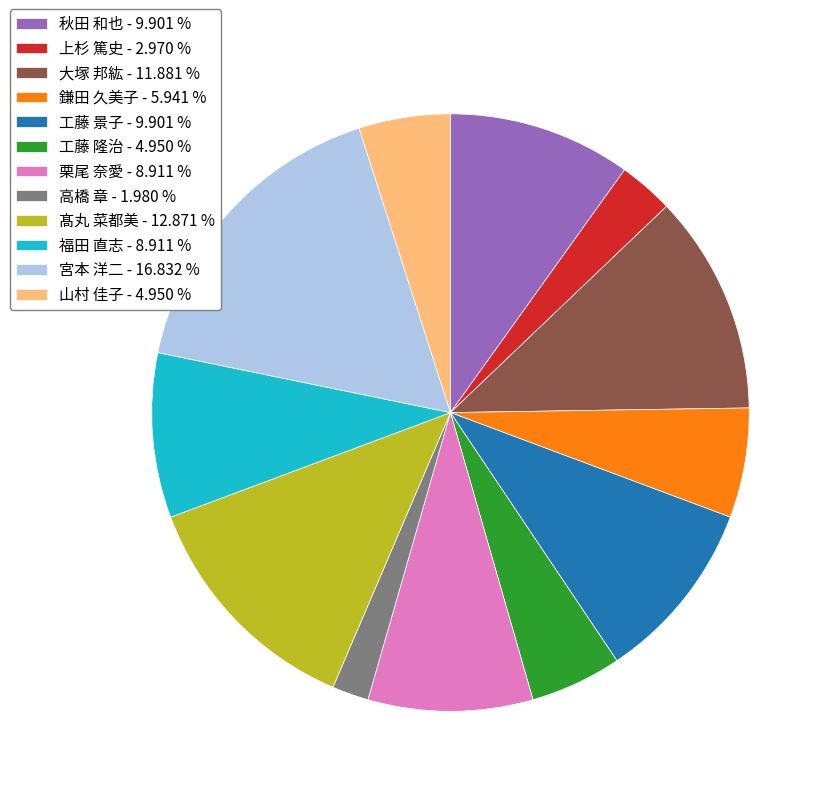

Does any single category account for the majority?

No